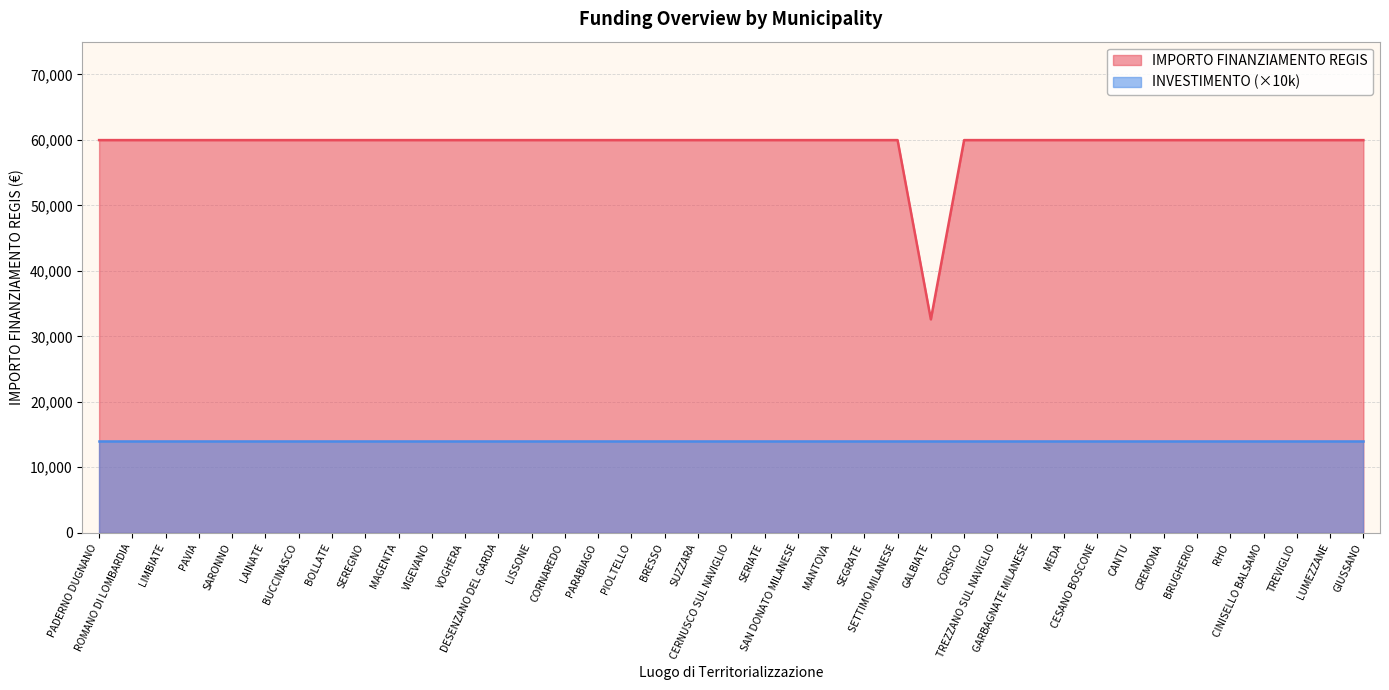

Which has a higher value, SAN DONATO MILANESE or LISSONE?

SAN DONATO MILANESE